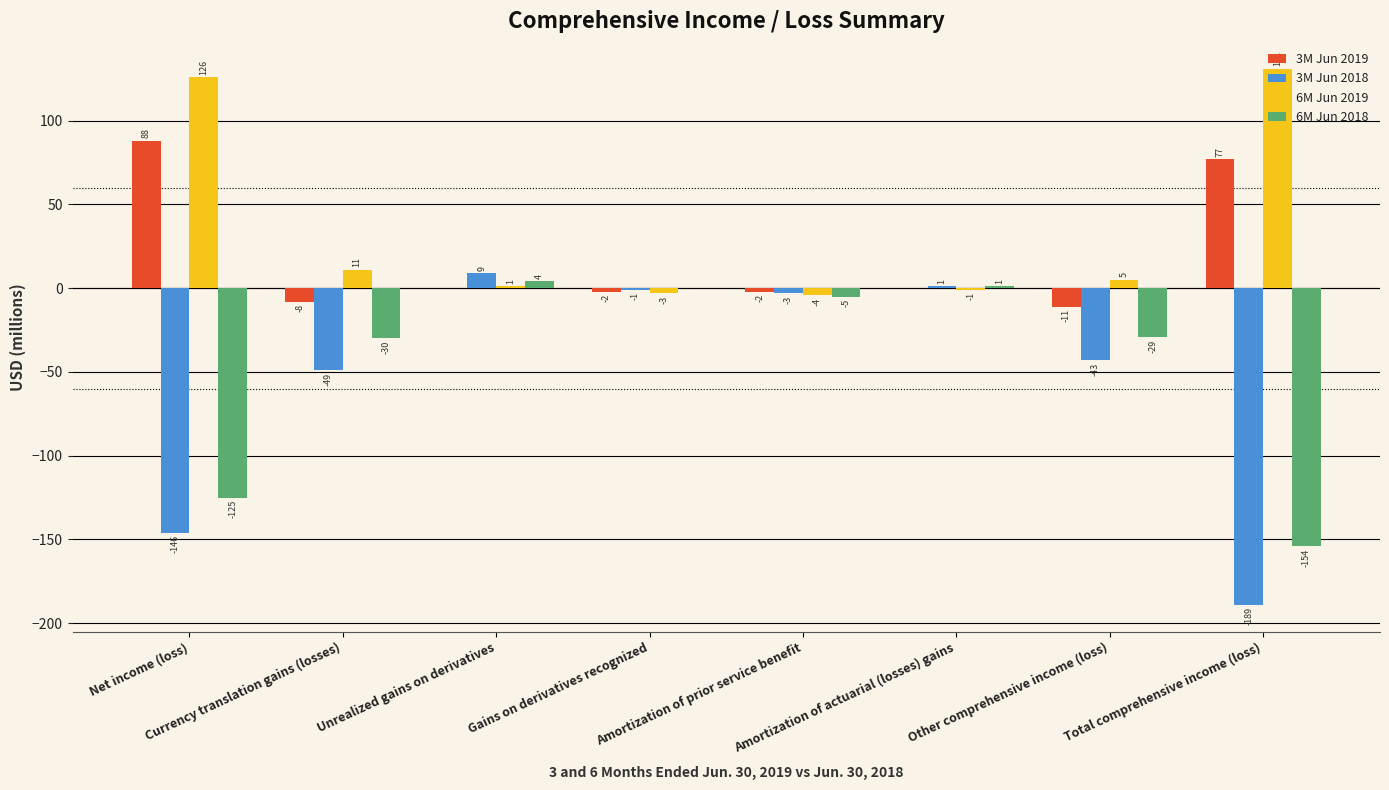

Which series has the widest spread of values?

3M Jun 2018